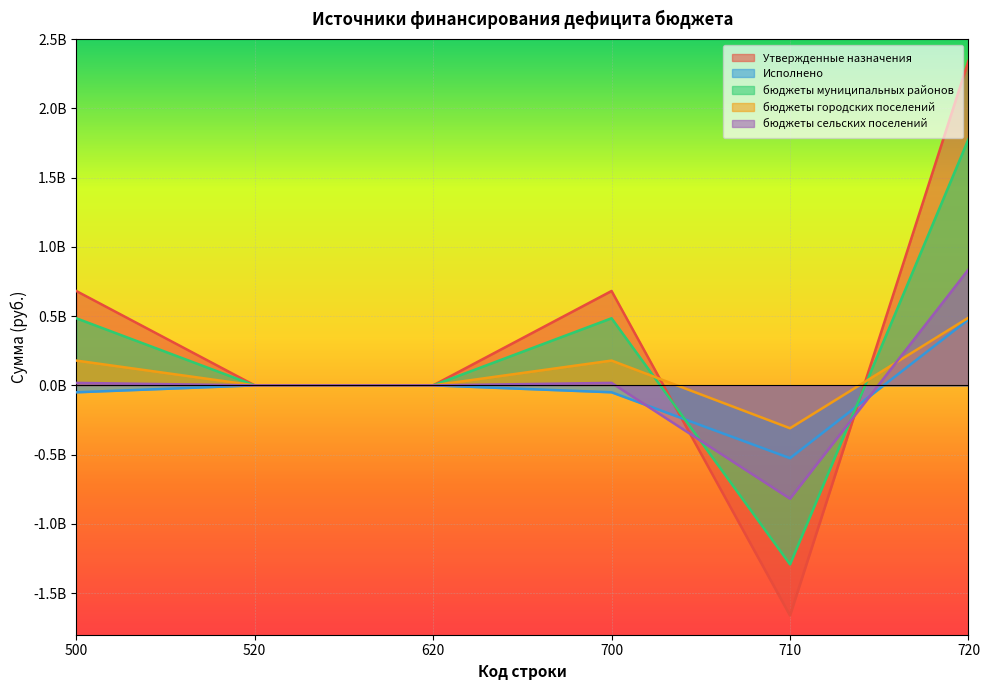

How many values in бюджеты сельских поселений are below zero?

1